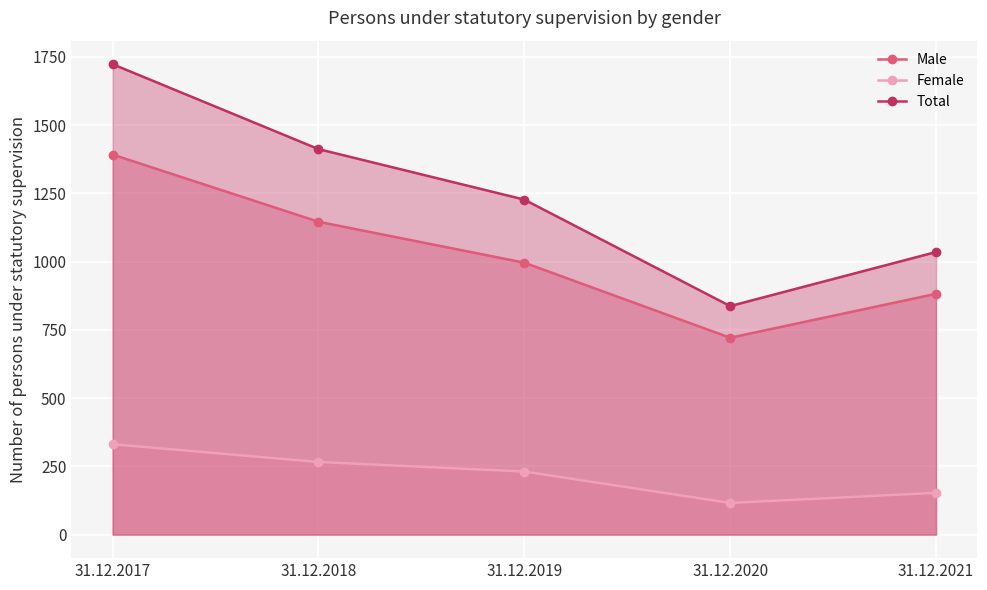

Where does the Male series first go above 996?

31.12.2017